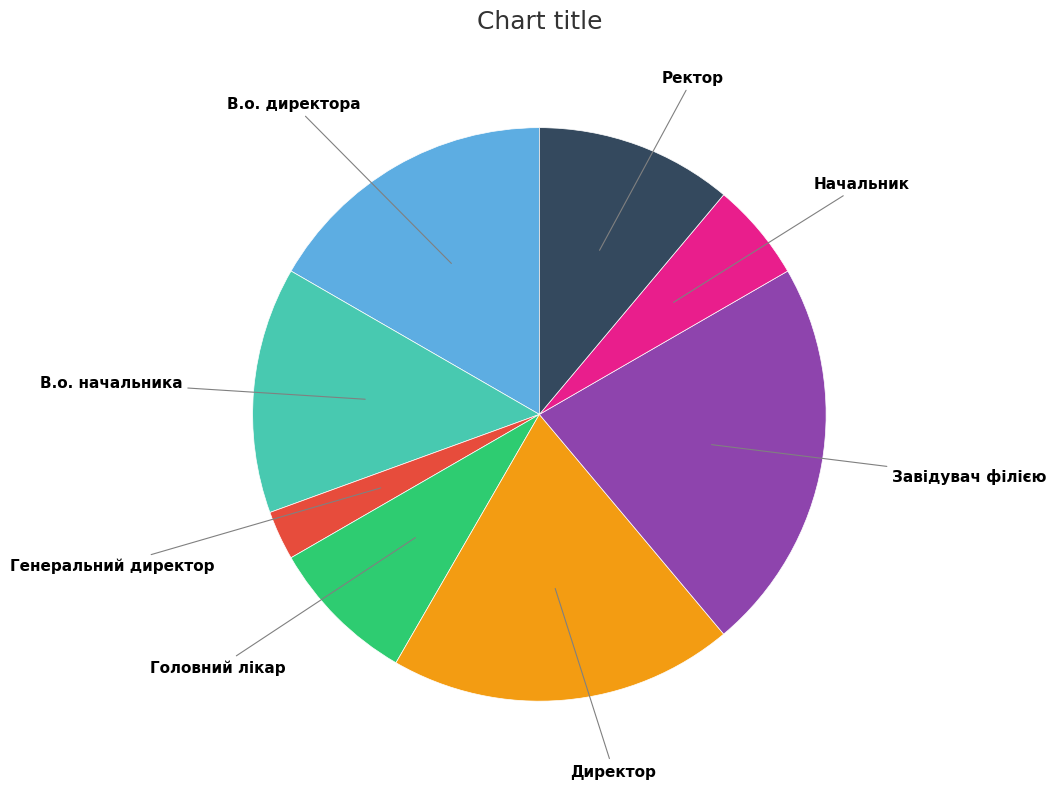

Rank the categories by value from lowest to highest.

Генеральний директор, Начальник, Головний лікар, Ректор, В.о. начальника, В.о. директора, Директор, Завідувач філією